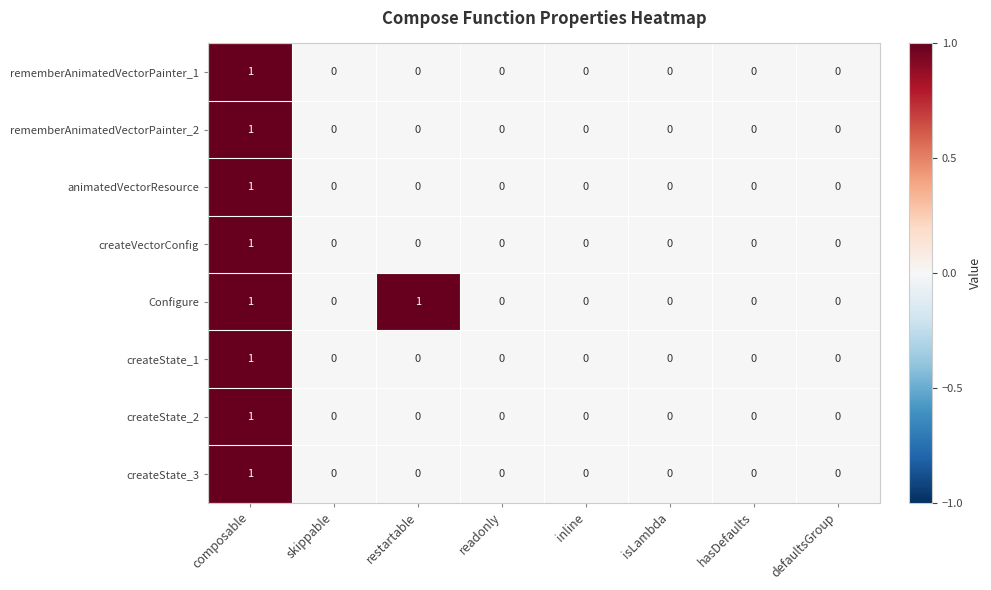

Which series has the largest total across all categories?

Configure